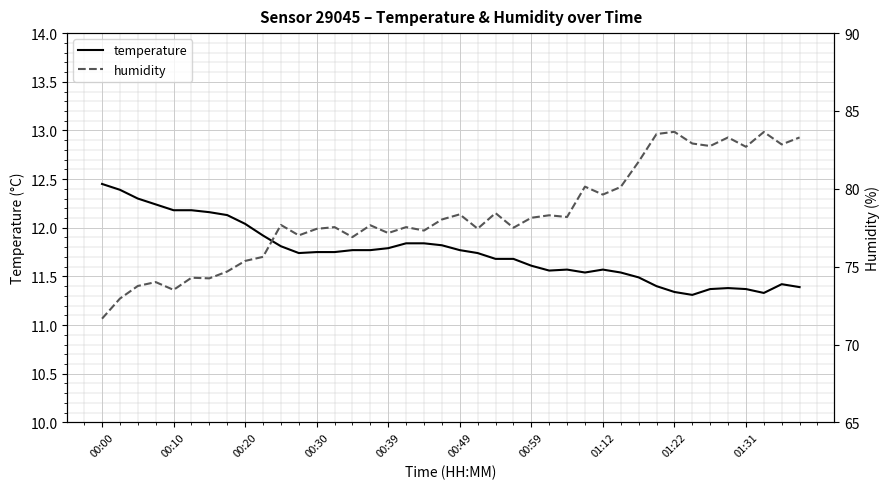

List the series in order of their overall mean, lowest first.

temperature, humidity